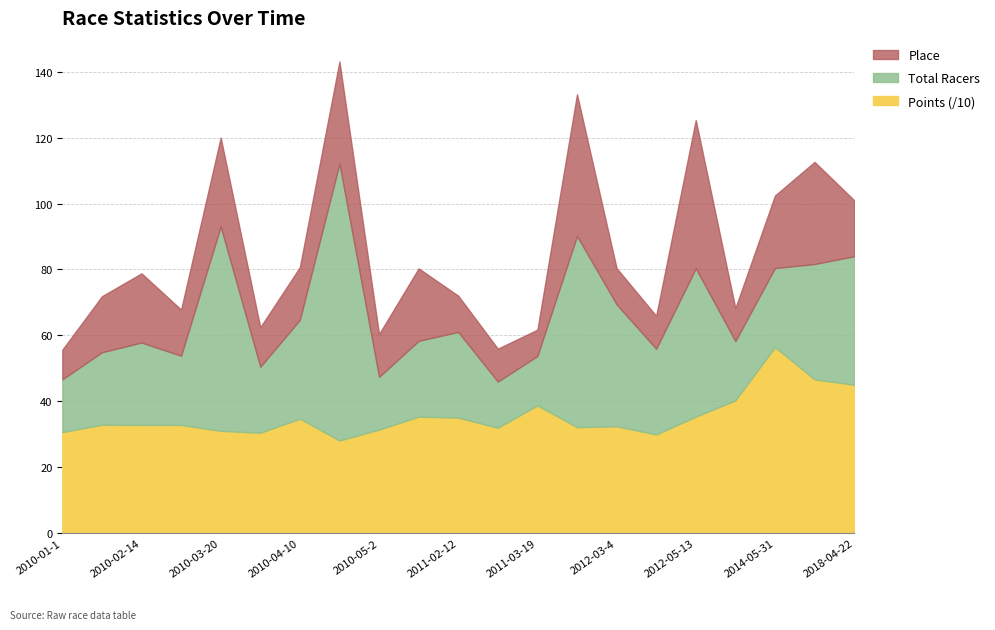

Is it true that Points equals 353.3 at 2012-05-13?

True